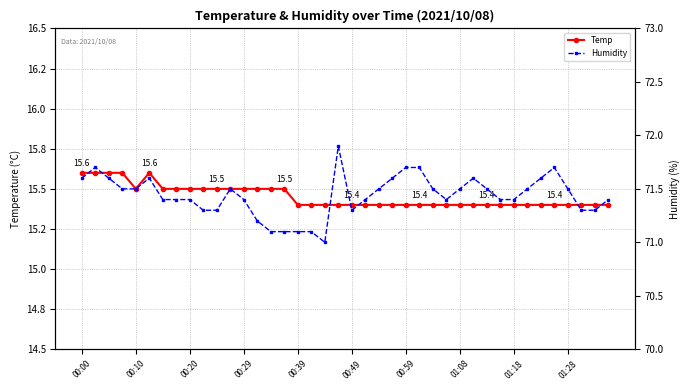

What is the difference between the maximum and minimum values in the Humidity series?

0.9